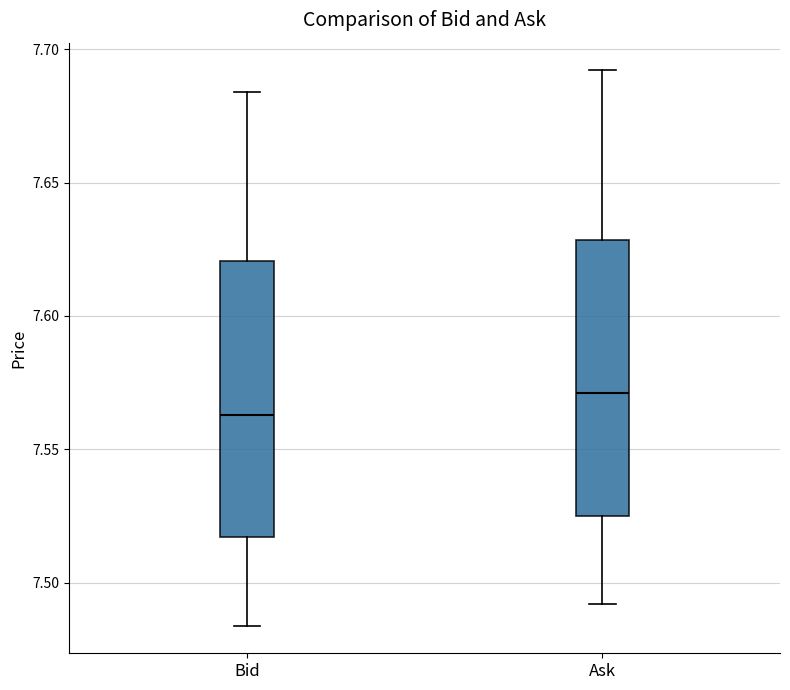

Which box's median line is the highest?

Ask